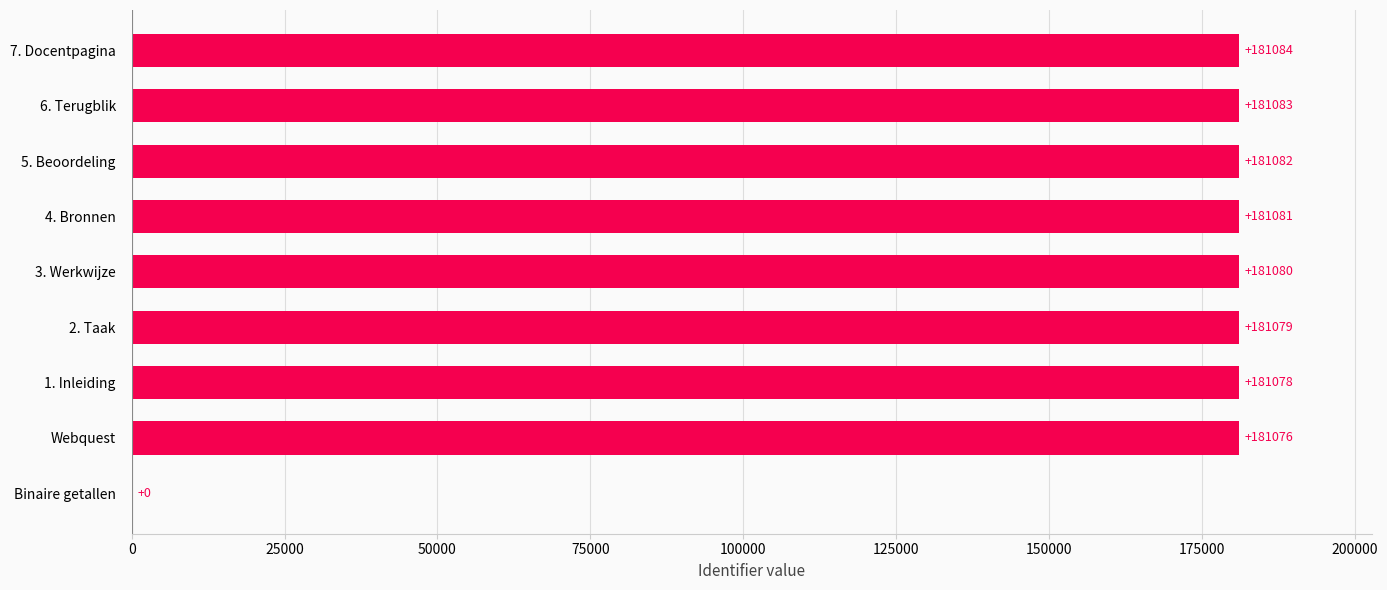

What is the sum of all values?

1448643